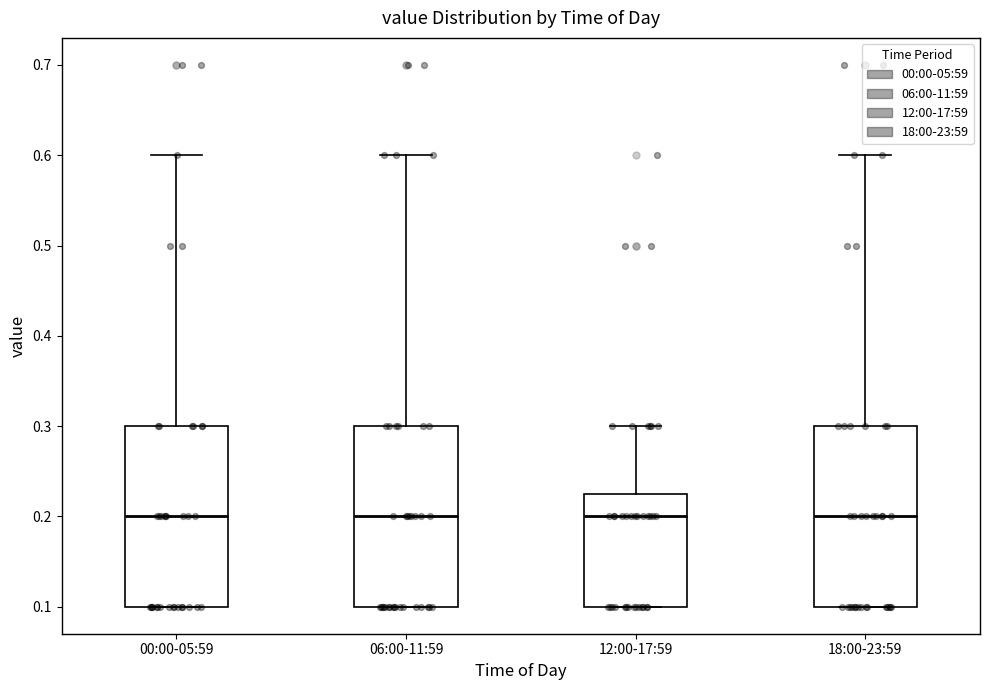

Where does the upper whisker of the box for 12:00-17:59 end on the y-axis? The values are not printed on the chart, so give them approximately, as read against the axis.

0.30